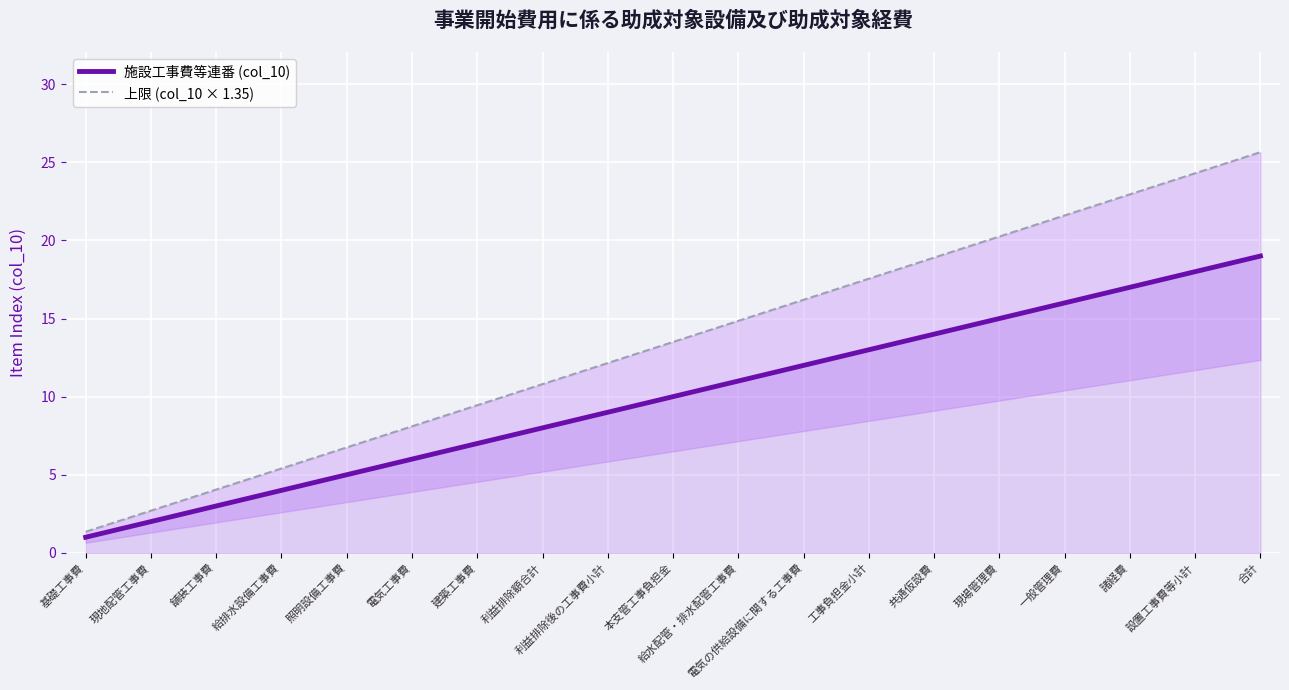

True or false: 上限 (col_10 × 1.35) has a value of 3.3 at 照明設備工事費.

False